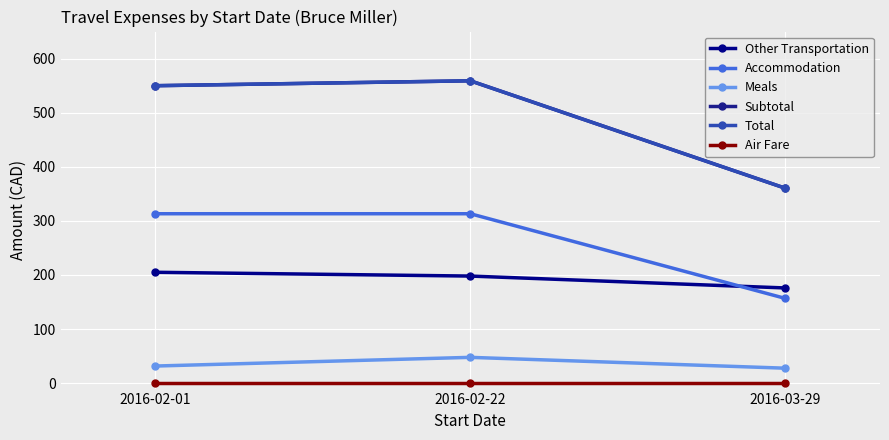

Where is Air Fare nearest to the value 0?

2016-02-01